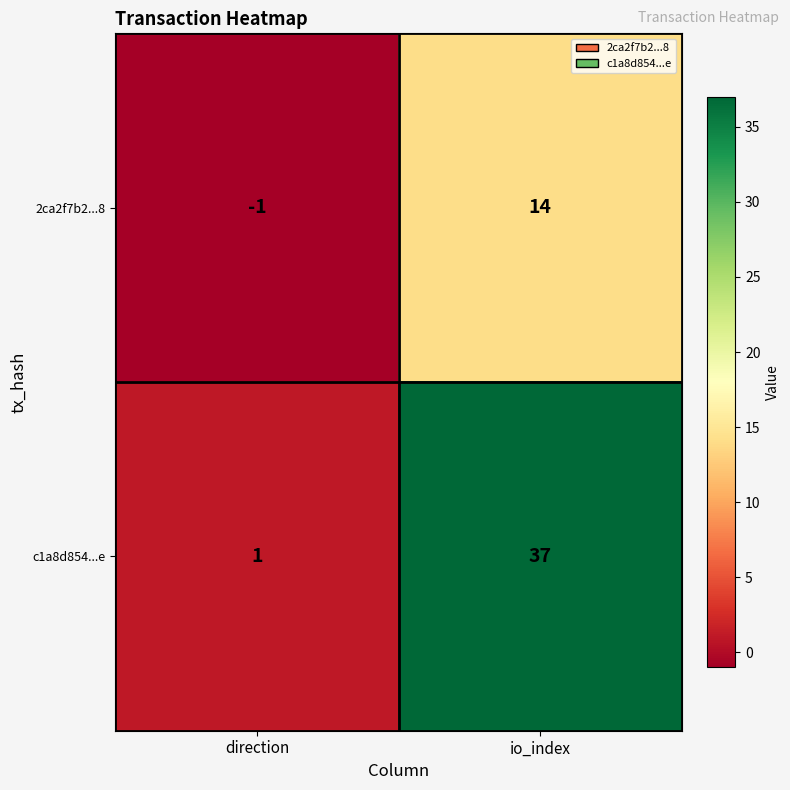

Reading left to right, transcribe all the data shown in this chart.

2ca2f7b2...8: direction=-1	io_index=14
c1a8d854...e: direction=1	io_index=37